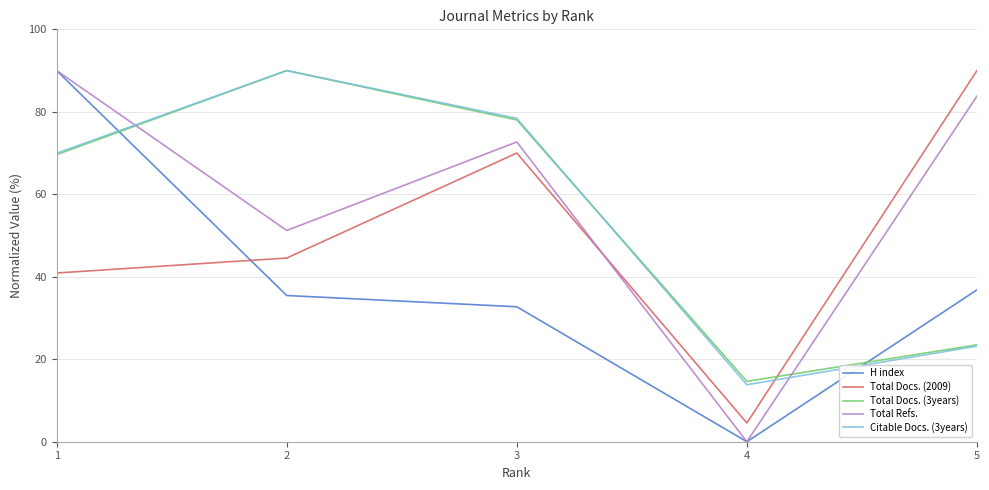

What is the difference between the highest and lowest values at 3?

45.7